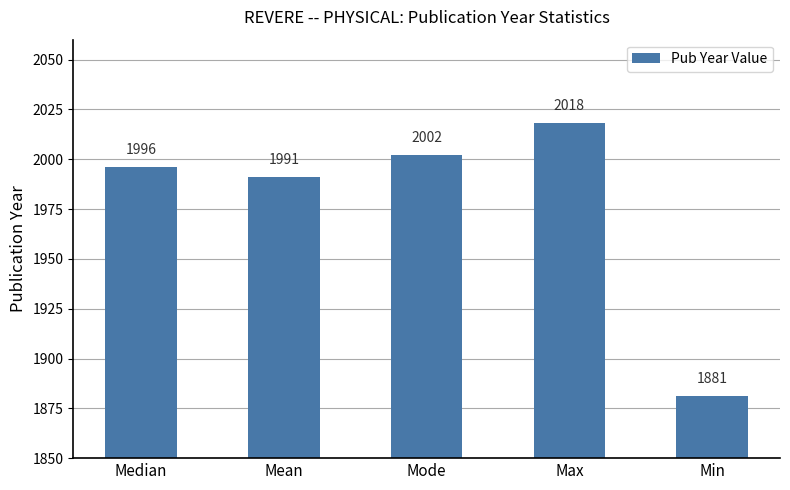

What is the change in value from Median to Mean?

-5